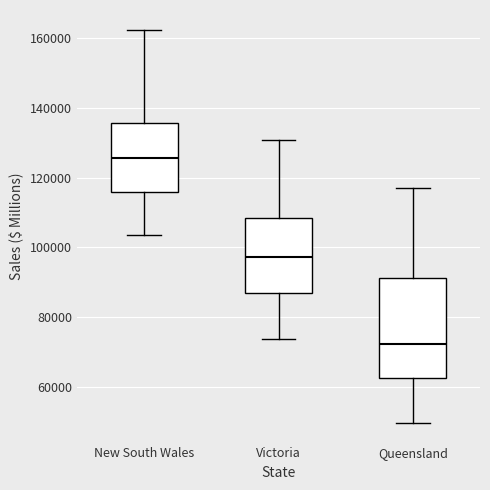

Reading left to right, transcribe this box plot: for each box, give where its median line is, the range the box spans, and where its two whiskers end, as read against the y-axis. The values are not printed on the chart, so give them approximately, as read against the axis.

New South Wales: median 126000, box 116000 to 136000, whiskers 104000 to 162000
Victoria: median 98000, box 86000 to 108000, whiskers 74000 to 130000
Queensland: median 72000, box 62000 to 92000, whiskers 50000 to 118000